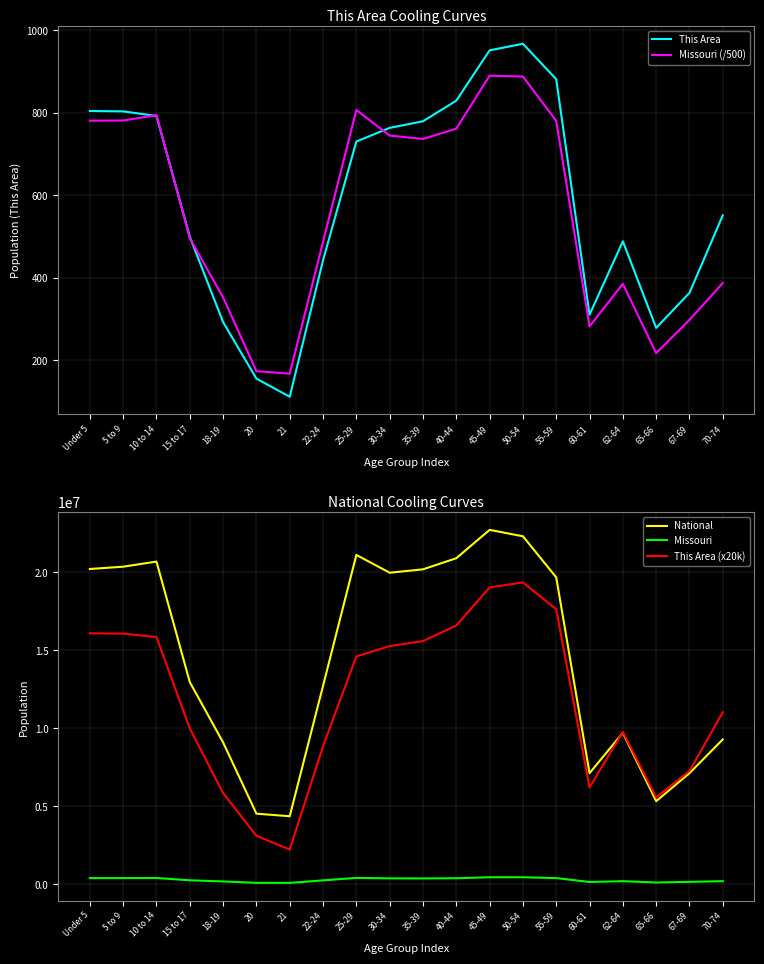

What are all the series names shown in the legend?

This Area, Missouri (/500), National, Missouri, This Area (x20k)